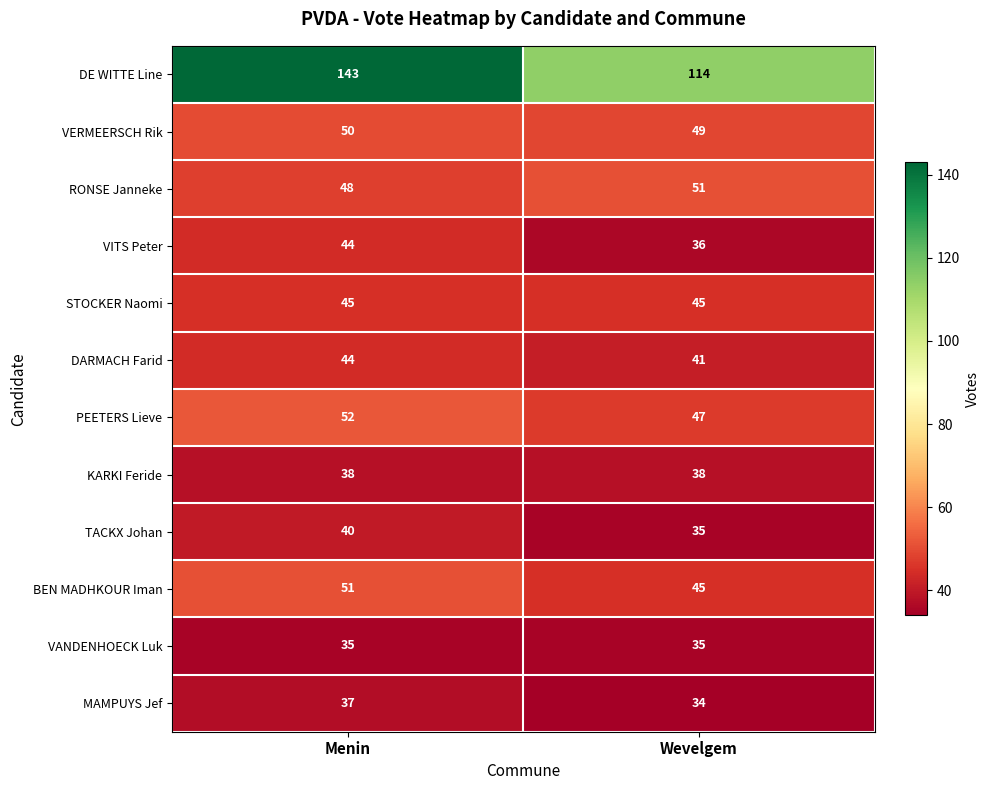

Is it true that STOCKER Naomi equals 69 at Wevelgem?

False